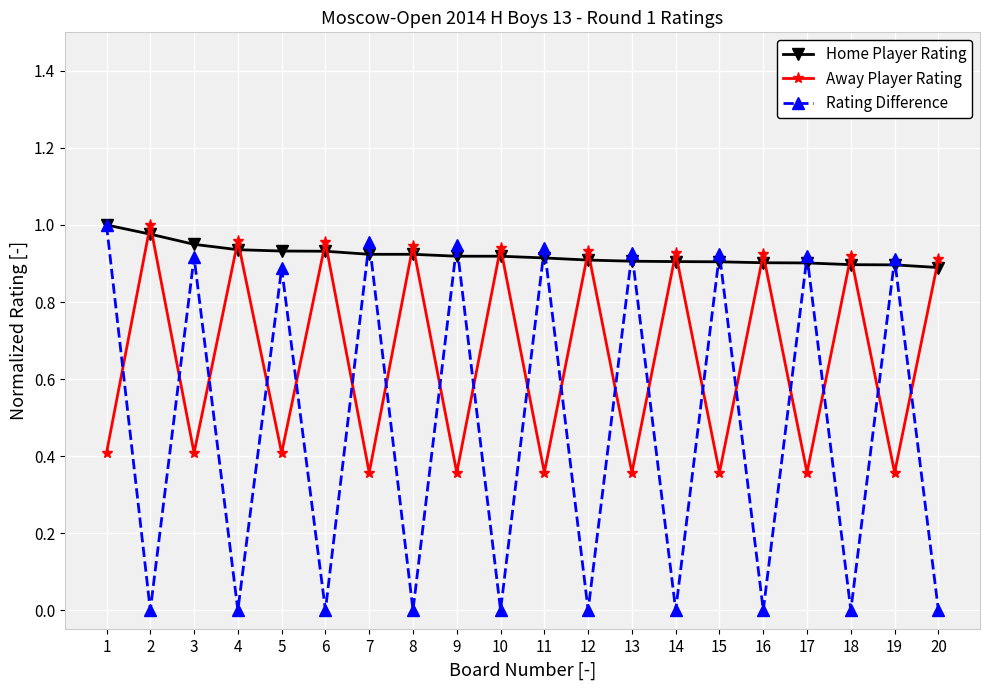

Which series has the largest total across all categories?

Home Player Rating